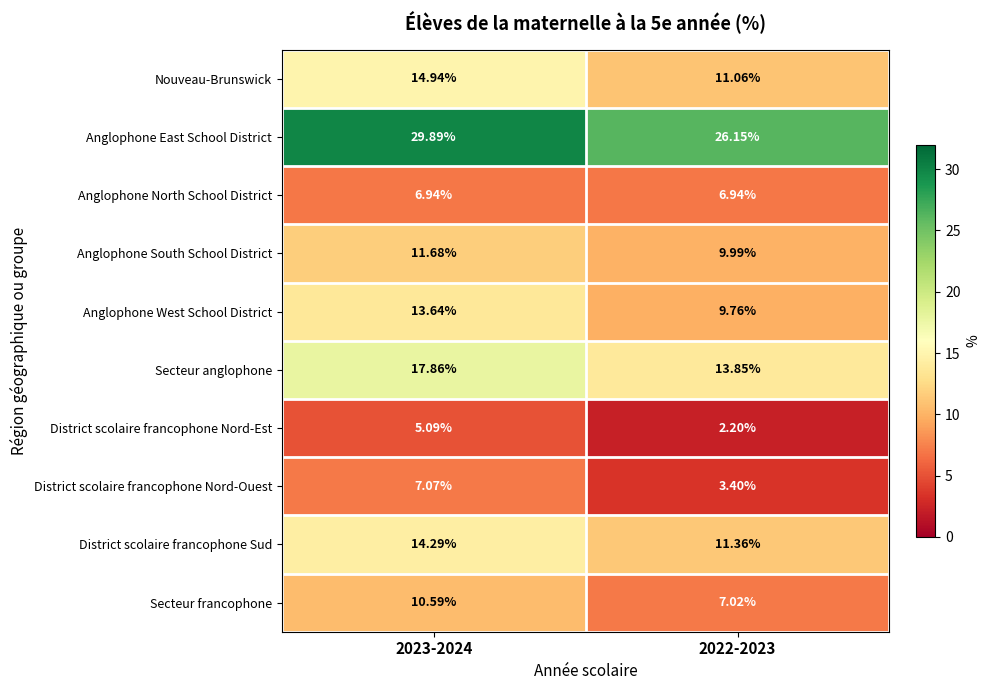

Which series changed the most between 2023-2024 and 2022-2023?

Secteur anglophone